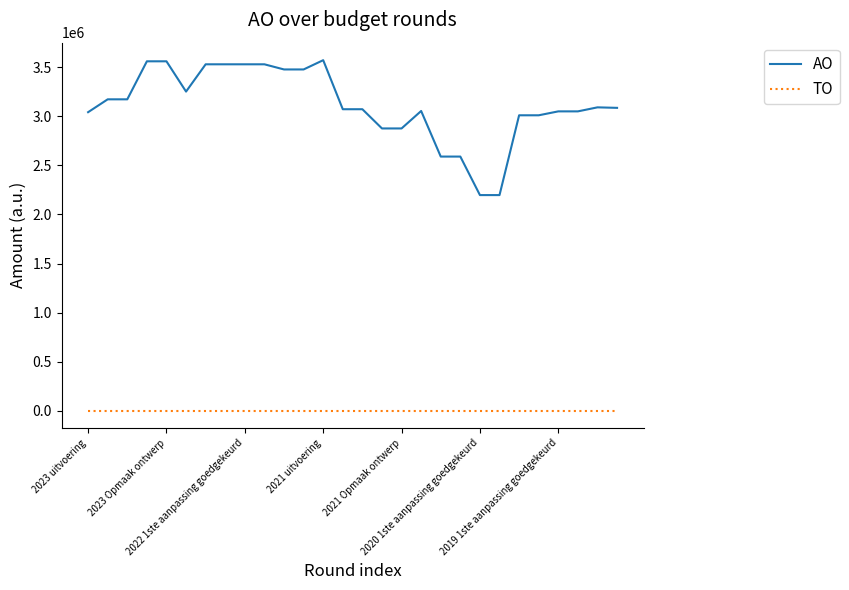

At how many categories does at least one series exceed 1213840?

28